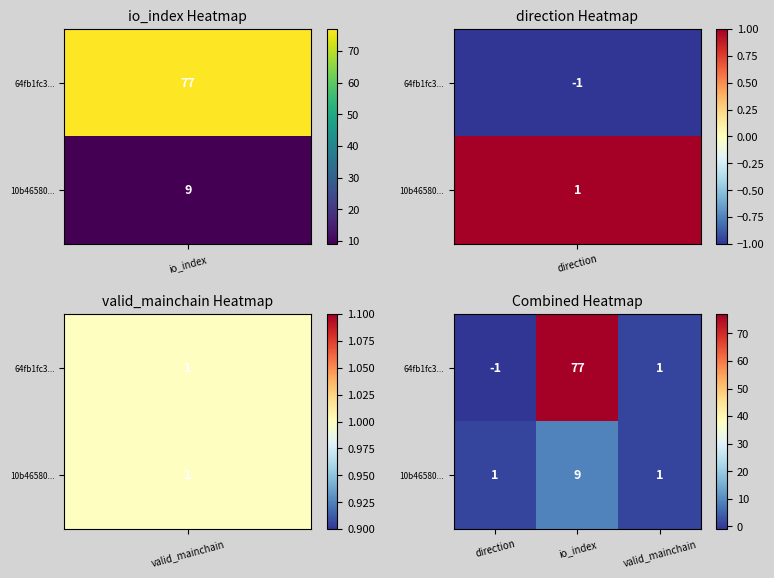

Reading right to left, extract all data points from this chart.

64fb1fc3...: valid_mainchain=1	io_index=77	direction=-1
10b46580...: valid_mainchain=1	io_index=9	direction=1